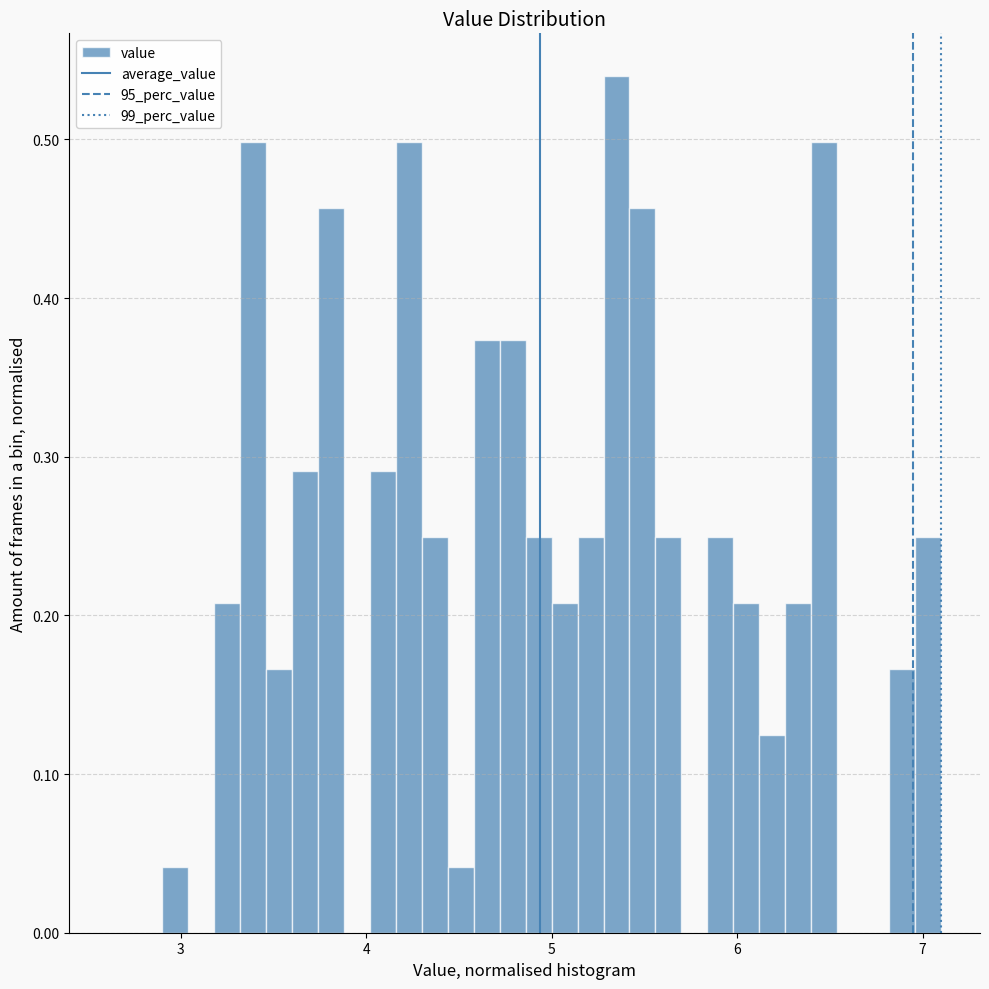

Read against the x-axis, roughly where is the centre of the tallest bar?

5.4